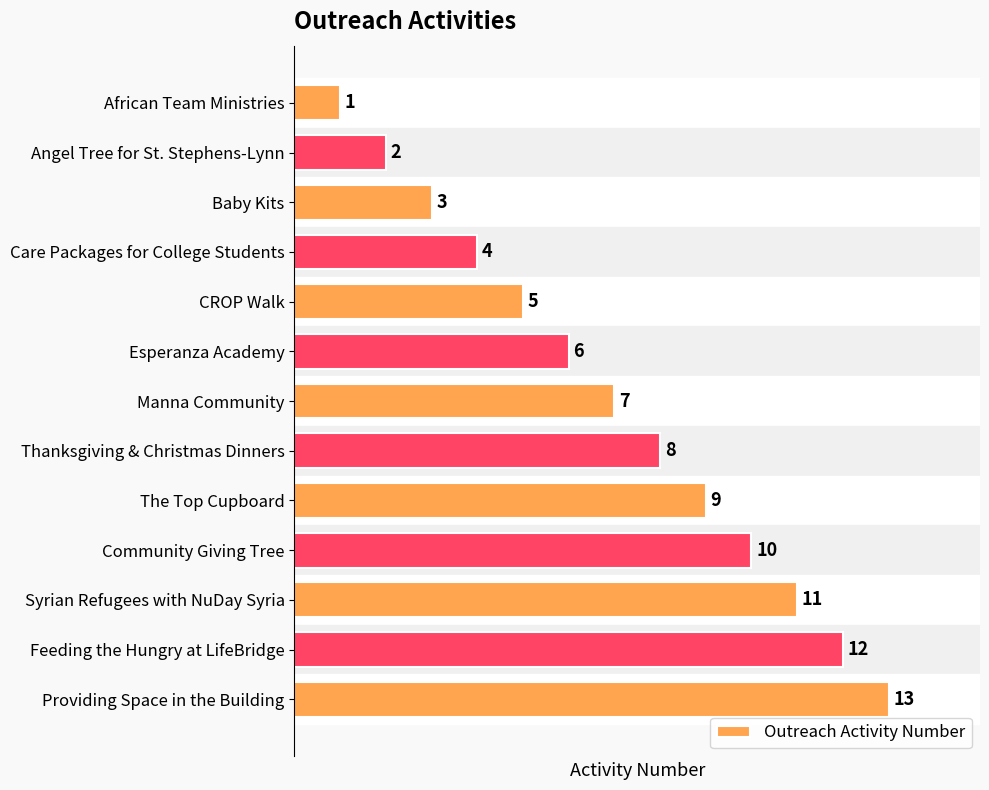

What is the change in value from Manna Community to Providing Space in the Building?

+6